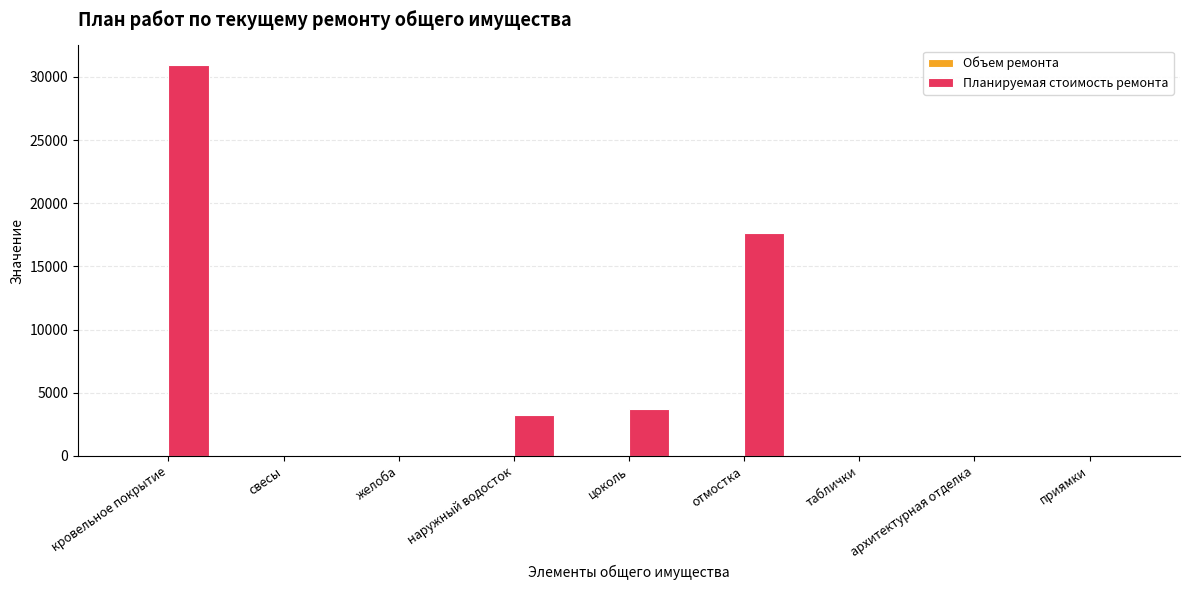

What is the sum of all Планируемая стоимость ремонта values?

55541.3